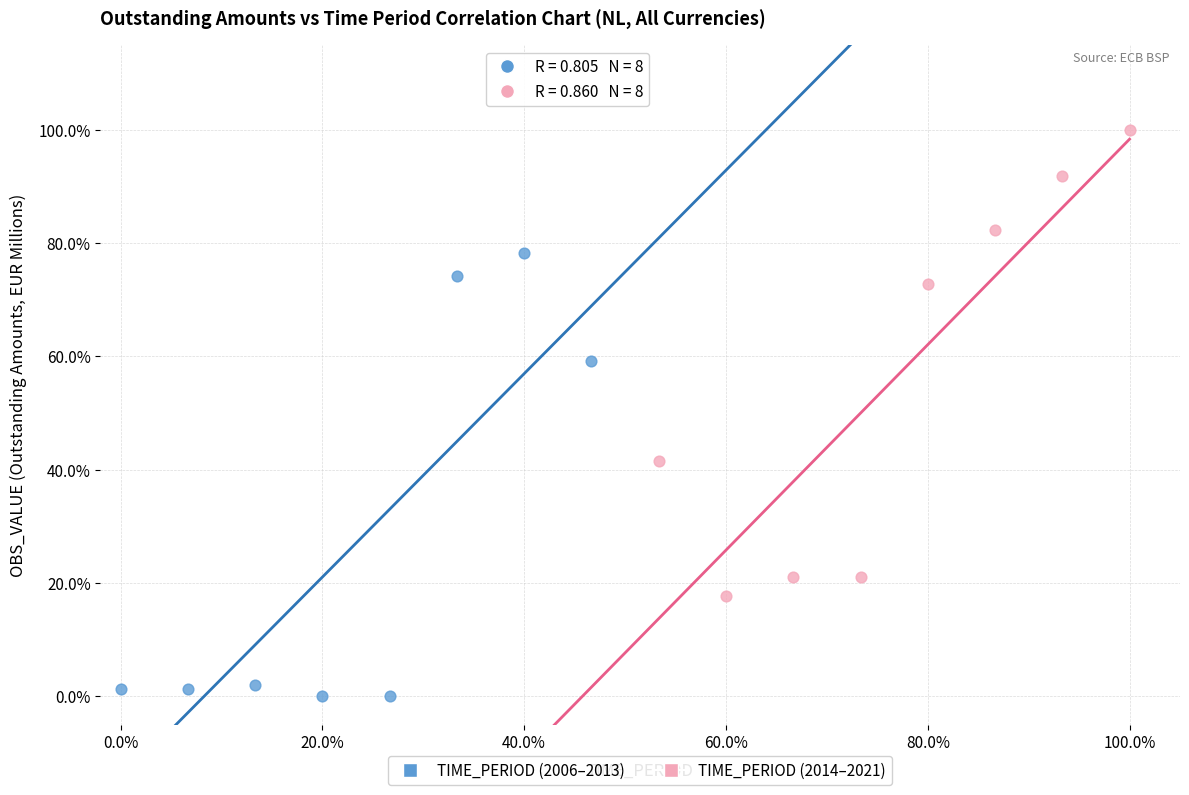

Which series reaches the maximum Y coordinate?

TIME_PERIOD (2014–2021)